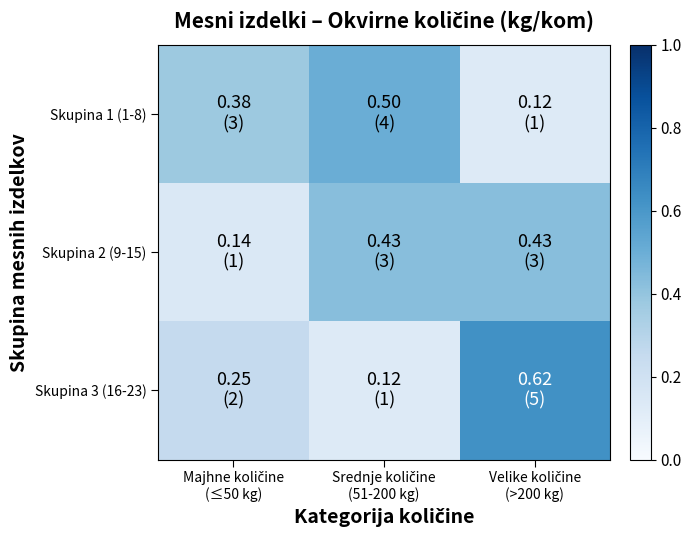

Reading right to left, list all the values displayed in this chart.

Skupina 1 (1-8): Velike količine
(>200 kg)=0.1	Srednje količine
(51-200 kg)=0.5	Majhne količine
(≤50 kg)=0.4
Skupina 2 (9-15): Velike količine
(>200 kg)=0.4	Srednje količine
(51-200 kg)=0.4	Majhne količine
(≤50 kg)=0.1
Skupina 3 (16-23): Velike količine
(>200 kg)=0.6	Srednje količine
(51-200 kg)=0.1	Majhne količine
(≤50 kg)=0.2